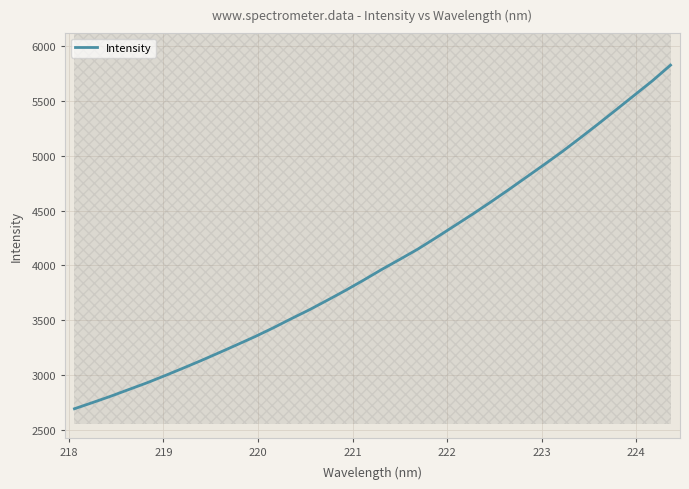

What is the difference between the second highest and minimum values?

2985.8